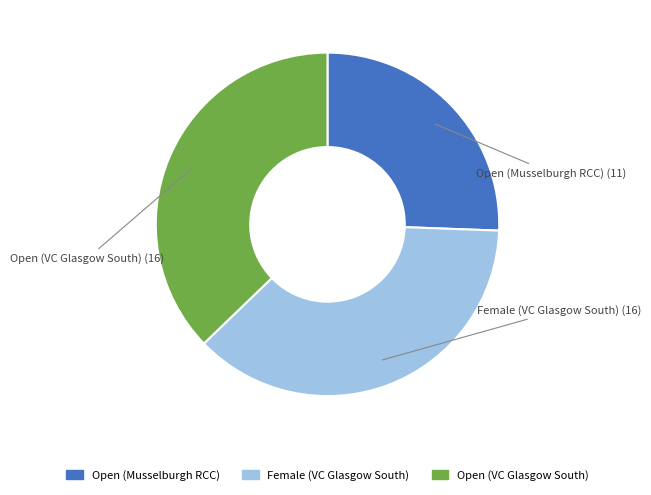

Is there any slice that represents more than half of the pie?

No